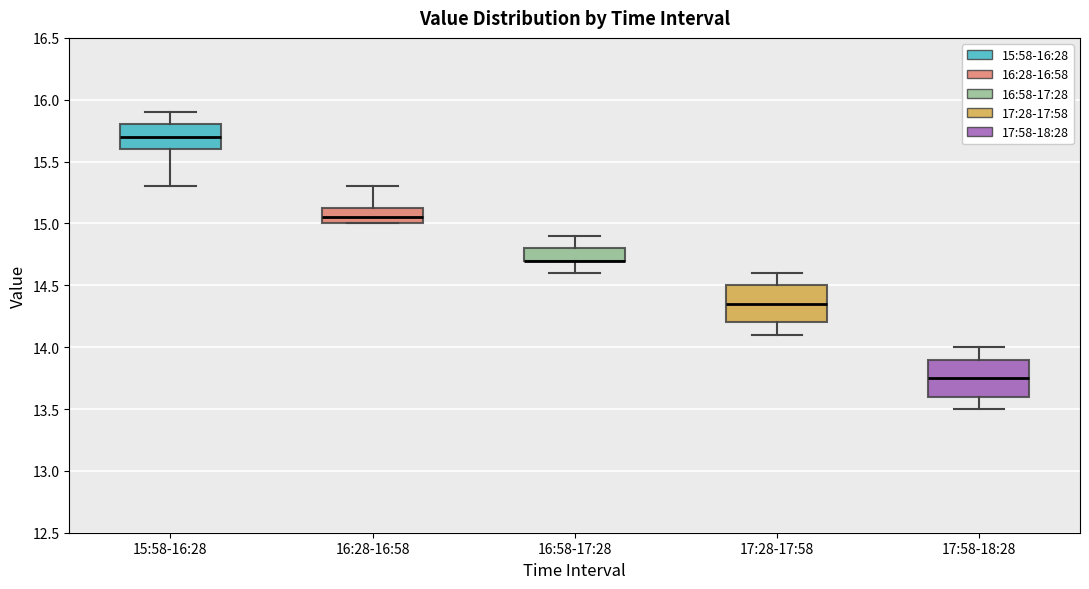

Where does the median line of the box for 16:28-16:58 sit on the y-axis? The values are not printed on the chart, so give them approximately, as read against the axis.

15.05